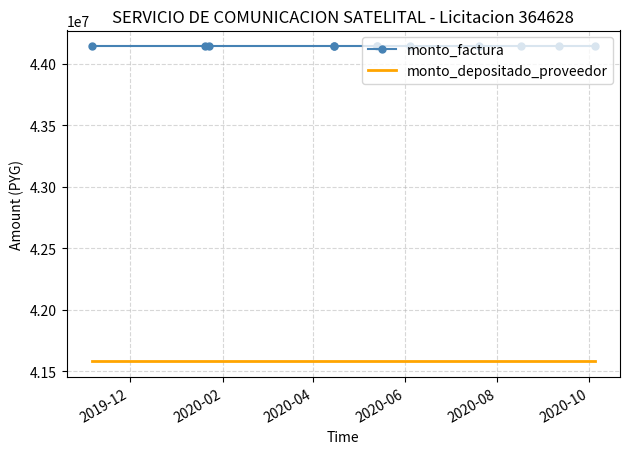

True or false: monto_factura has more than 0 interior local peaks.

False